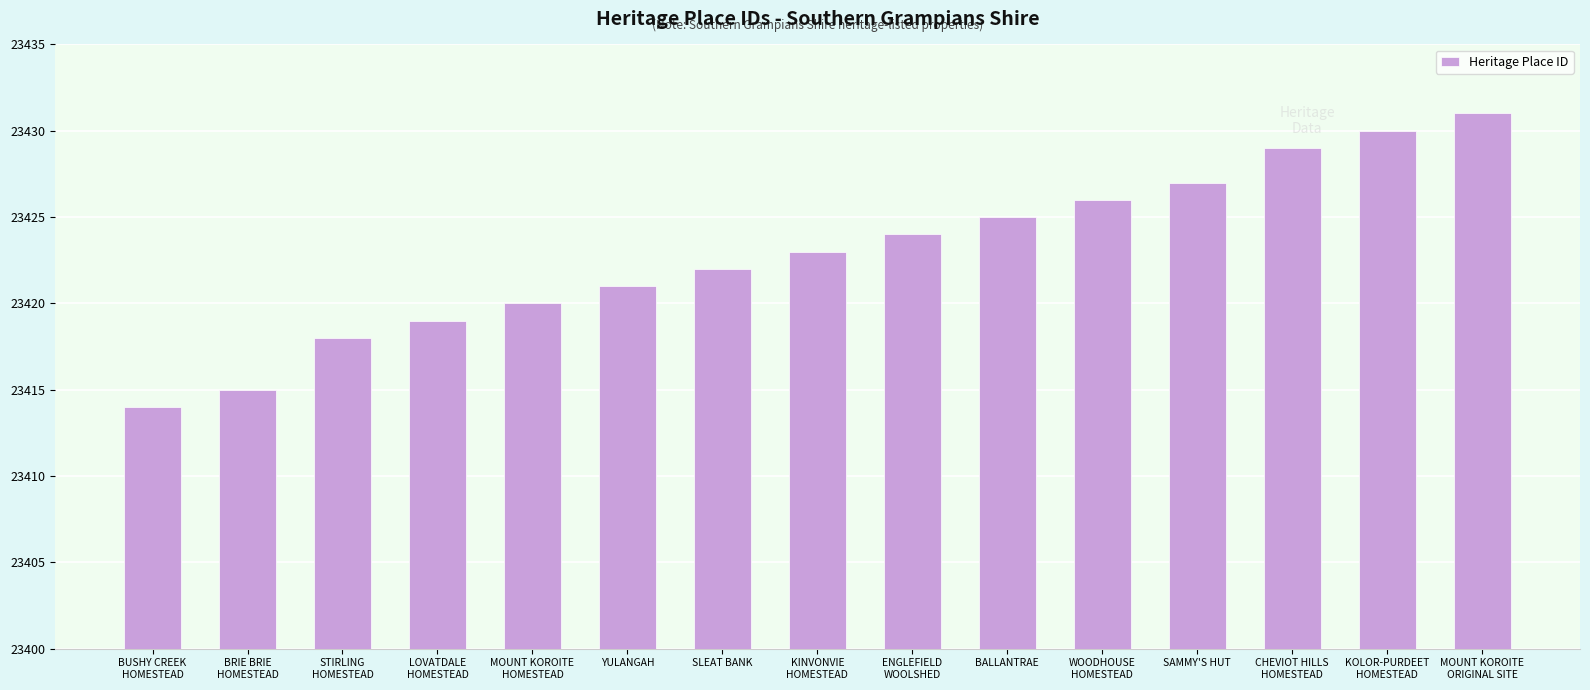

Approximately how many times larger is the value at SLEAT BANK compared to WOODHOUSE
HOMESTEAD?

1.0